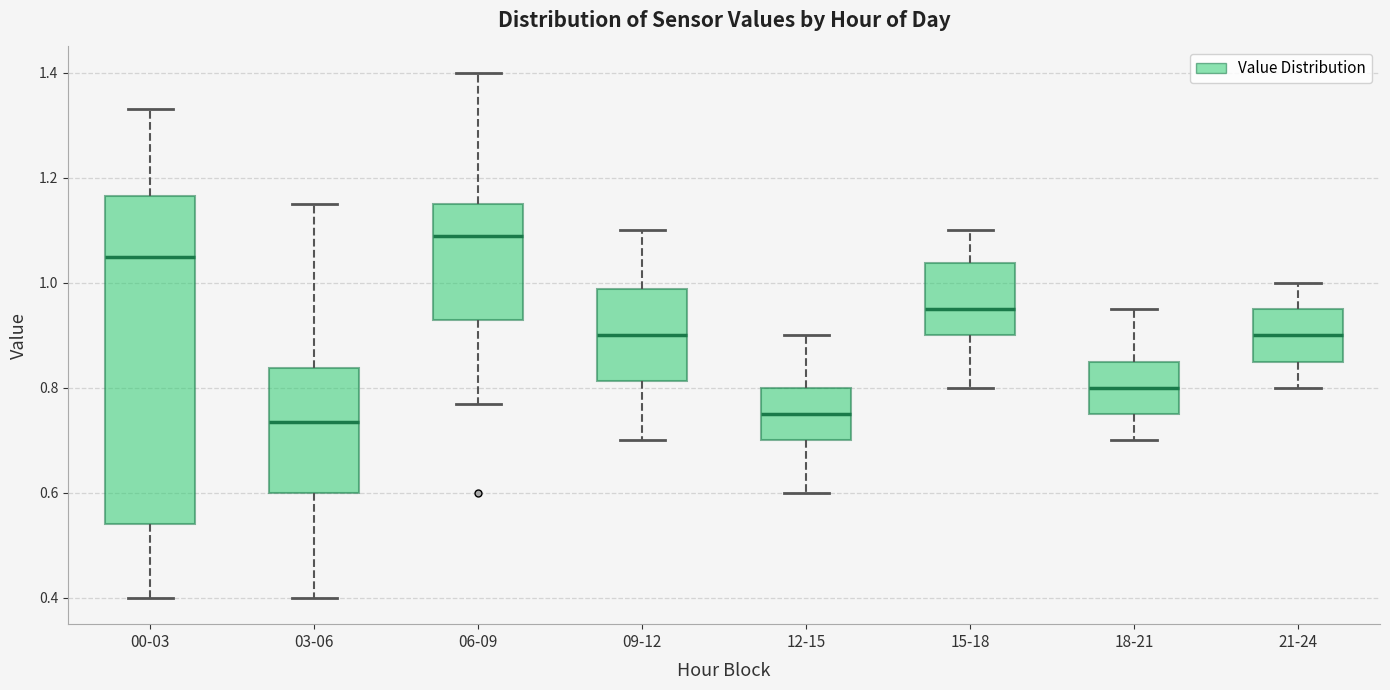

Reading left to right, transcribe this box plot: for each box, give where its median line is, the range the box spans, and where its two whiskers end, as read against the y-axis. The values are not printed on the chart, so give them approximately, as read against the axis.

00-03: median 1.06, box 0.54 to 1.16, whiskers 0.40 to 1.34
03-06: median 0.74, box 0.60 to 0.84, whiskers 0.40 to 1.16
06-09: median 1.10, box 0.94 to 1.16, whiskers 0.78 to 1.40
09-12: median 0.90, box 0.82 to 0.98, whiskers 0.70 to 1.10
12-15: median 0.76, box 0.70 to 0.80, whiskers 0.60 to 0.90
15-18: median 0.96, box 0.90 to 1.04, whiskers 0.80 to 1.10
18-21: median 0.80, box 0.76 to 0.86, whiskers 0.70 to 0.96
21-24: median 0.90, box 0.86 to 0.96, whiskers 0.80 to 1.00